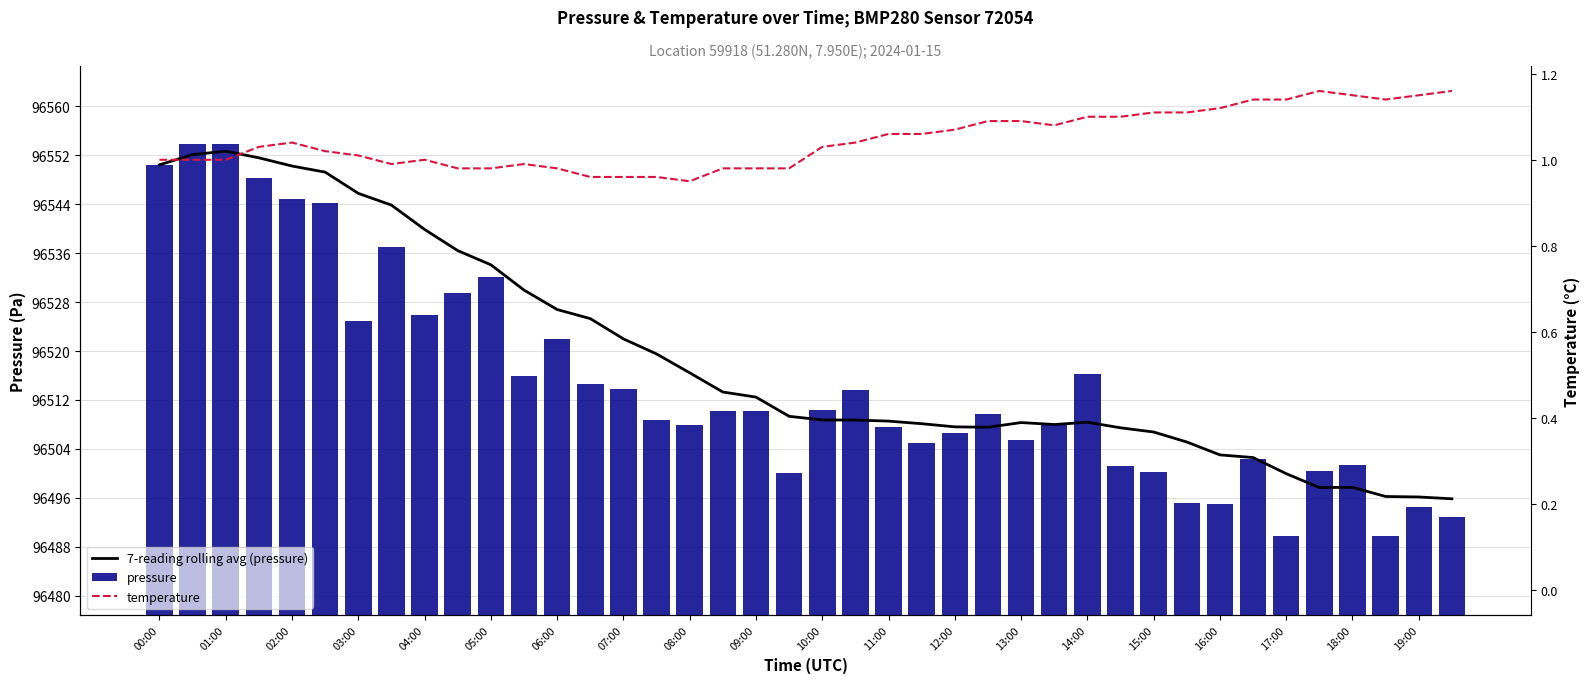

Which category has the highest value in the temperature series?

35